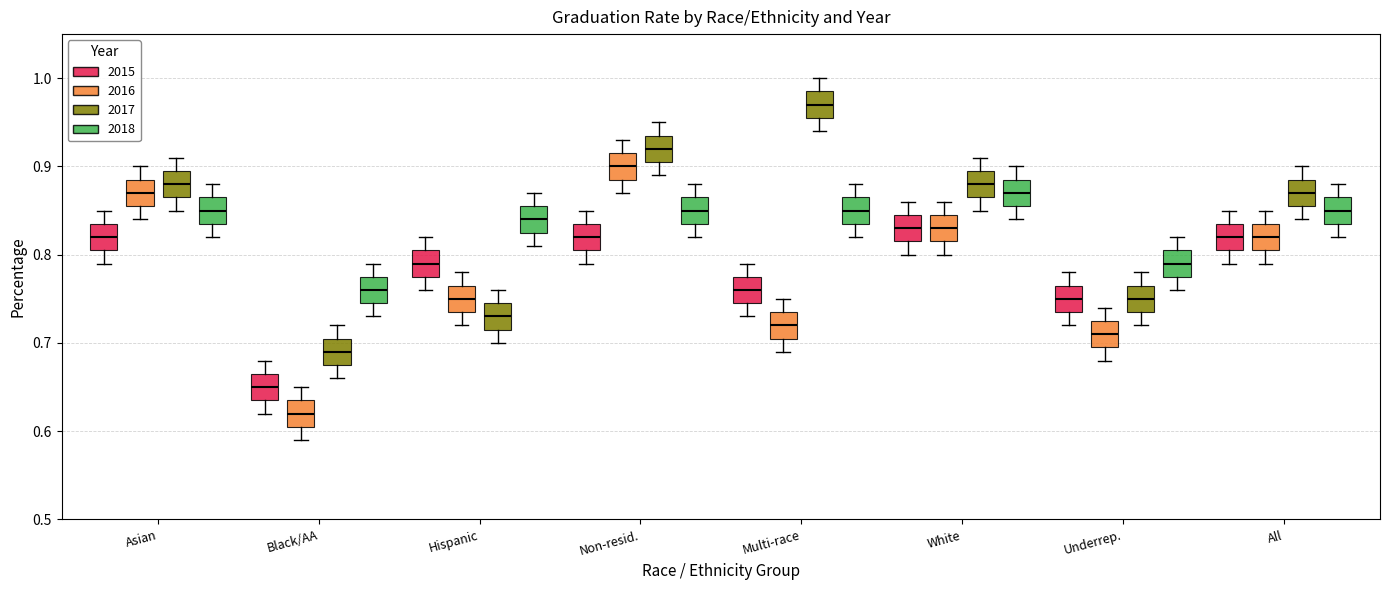

Which box's median line is the lowest?

Black/AA (2016)